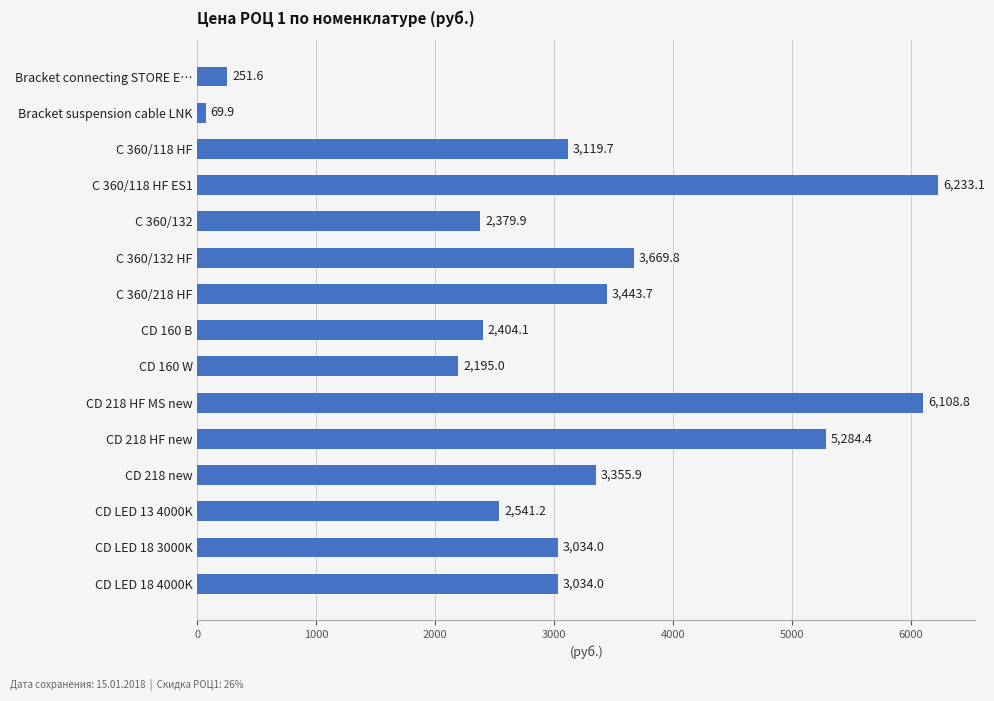

What is the label of the 13th bar from the bottom?

C 360/118 HF